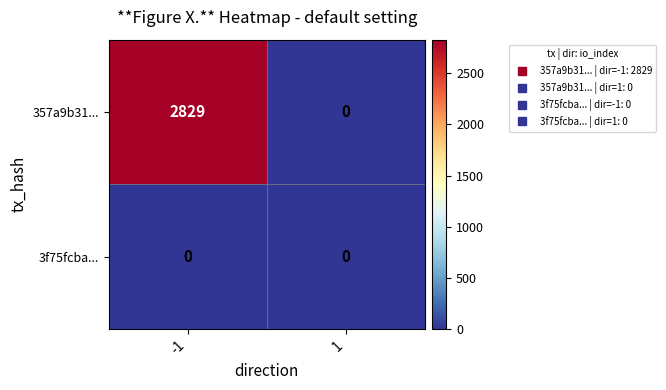

What is the greatest value displayed?

2829